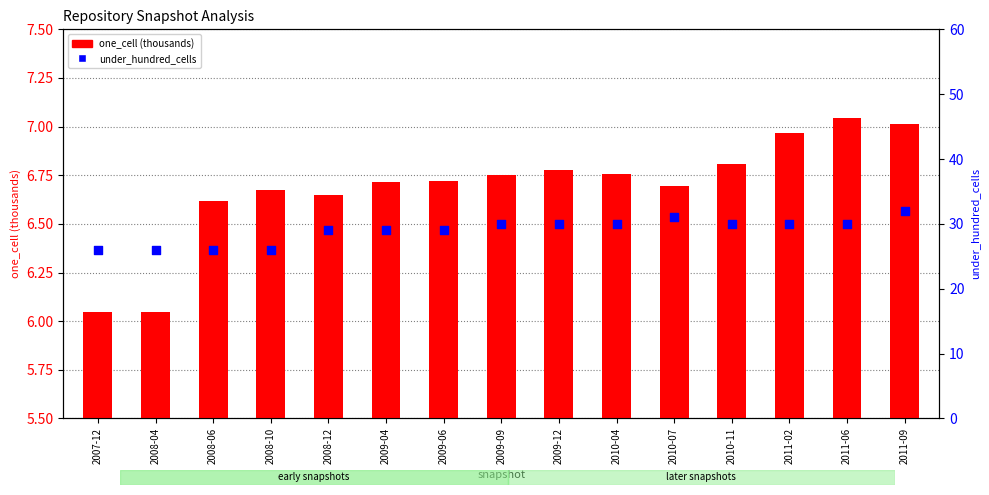

Is the value of one_cell (thousands) at 2010-04 greater than the value of under_hundred_cells at 2009-12?

No